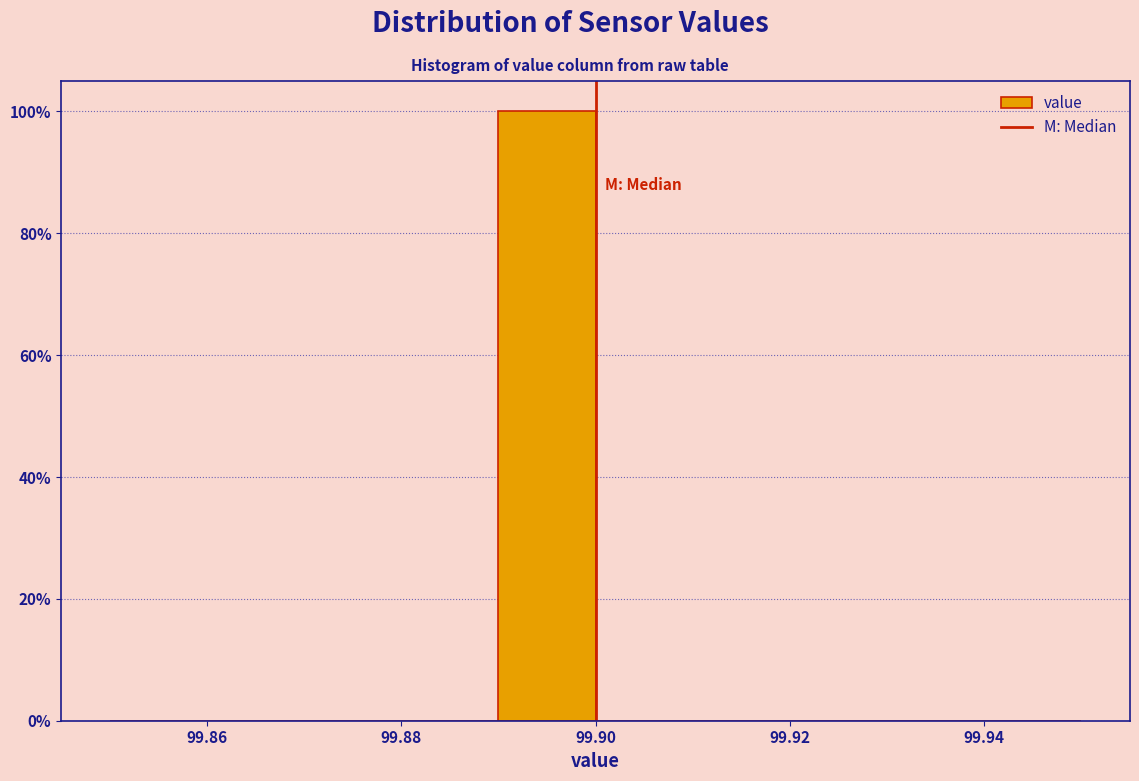

How tall is the bar that spans 99.89 to 99.90 on the x-axis? The values are not printed on the chart, so give them approximately, as read against the axis.

100